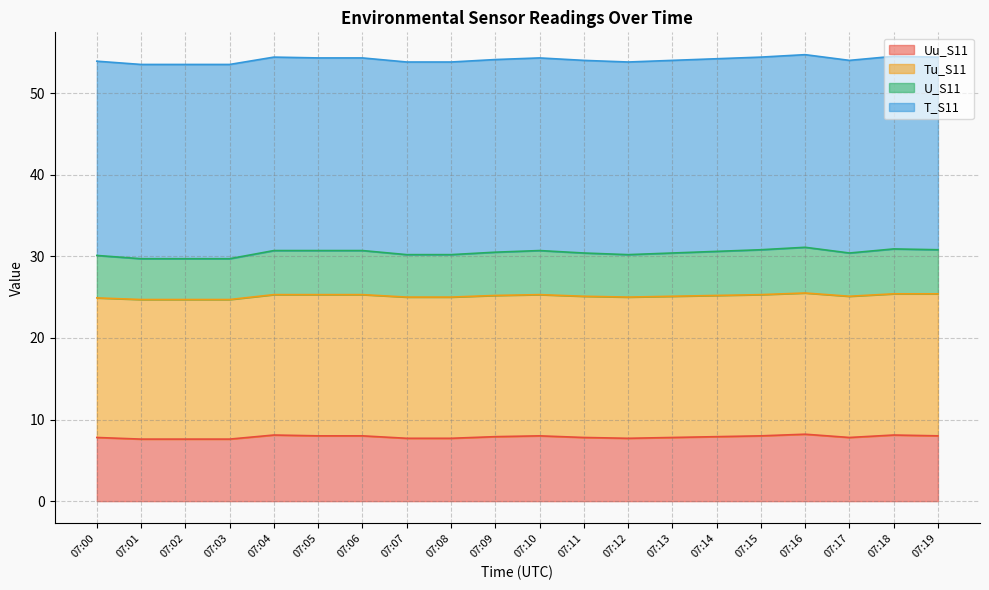

The value of Uu_S11 at 07:05 is 2.7. True or false?

False